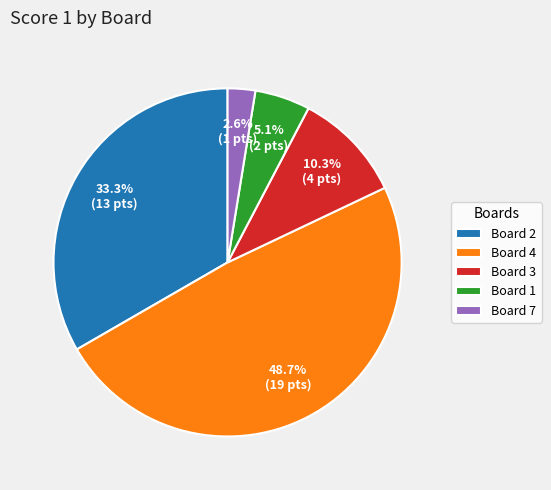

To the nearest percent, what is the difference between the Board 1 and Board 4 slice percentages?

44%